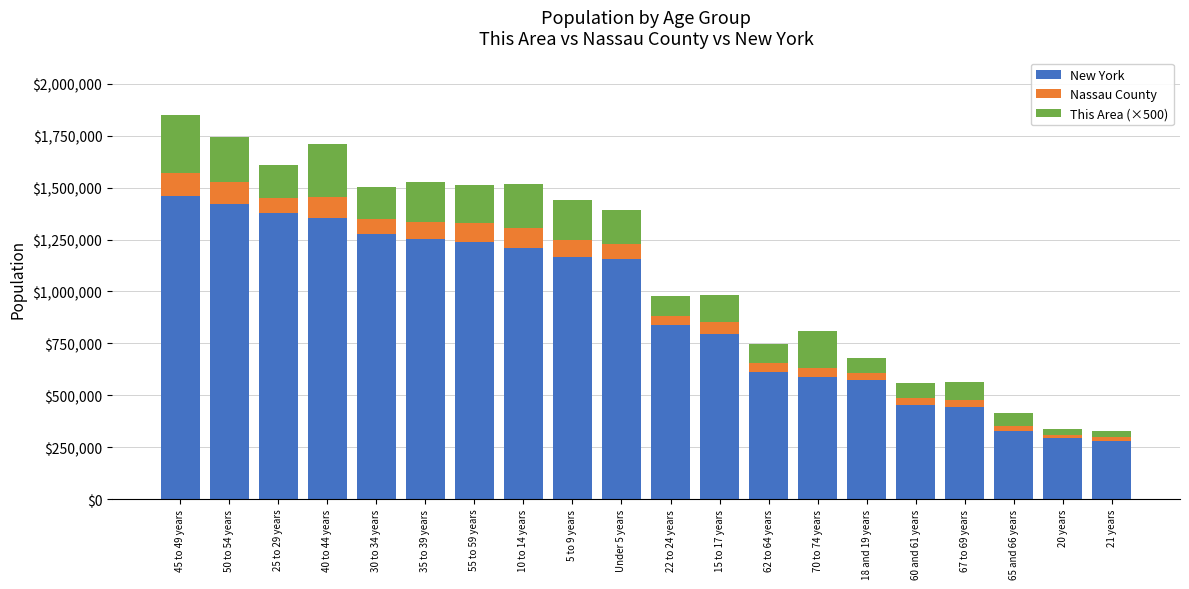

The value of New York at 65 and 66 years is 330160. True or false?

True